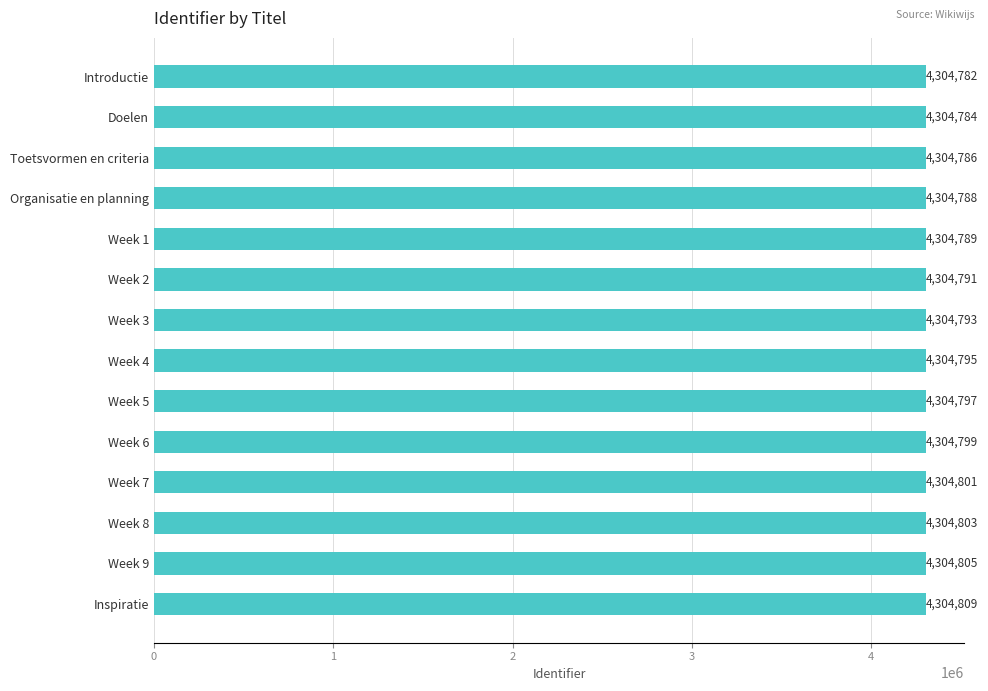

Rank the categories by value from highest to lowest.

Inspiratie, Week 9, Week 8, Week 7, Week 6, Week 5, Week 4, Week 3, Week 2, Week 1, Organisatie en planning, Toetsvormen en criteria, Doelen, Introductie